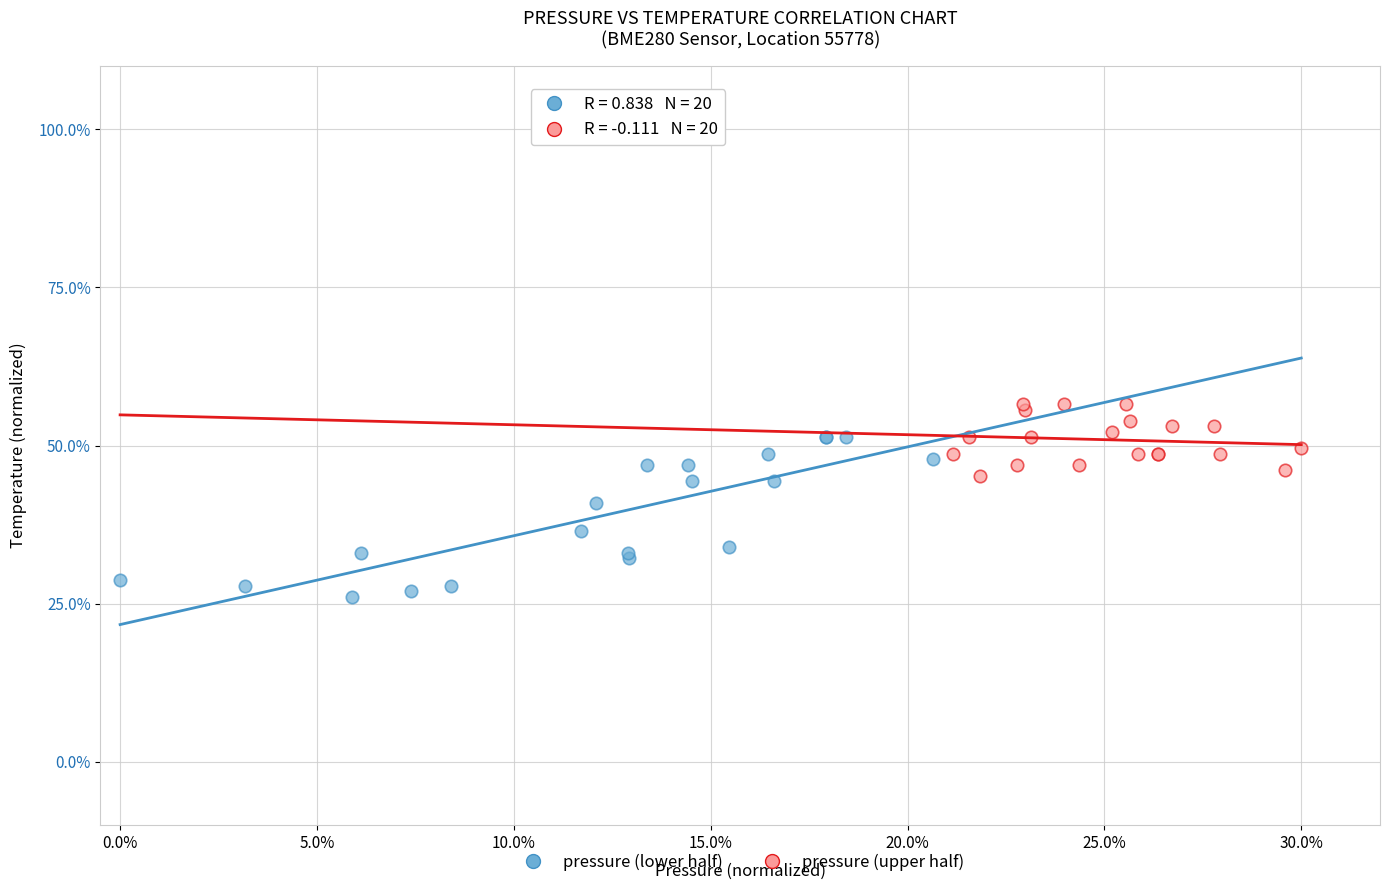

Which series contains the highest Y value?

pressure (upper half)